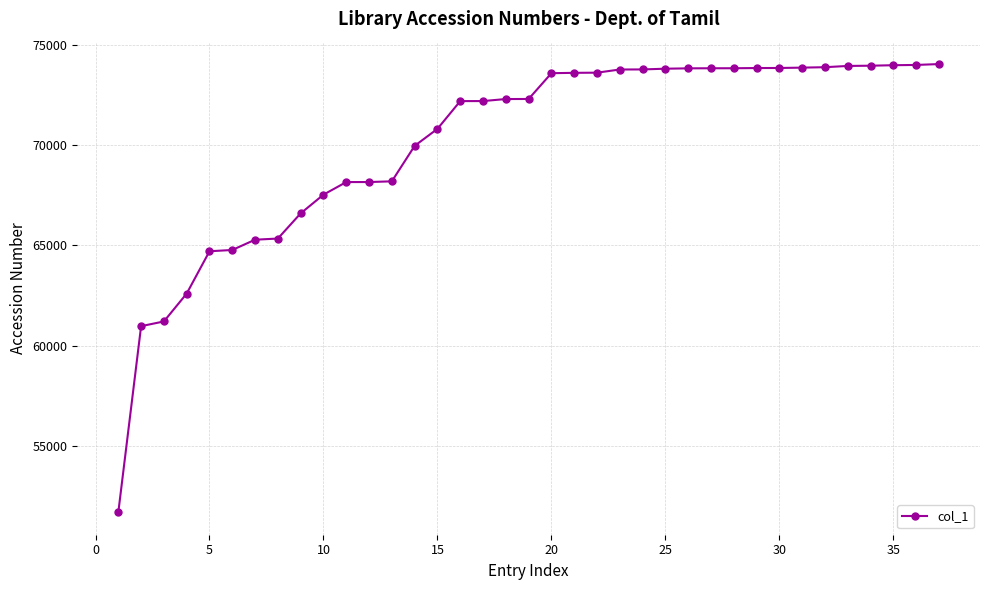

What is the minimum value shown in the chart?

51682